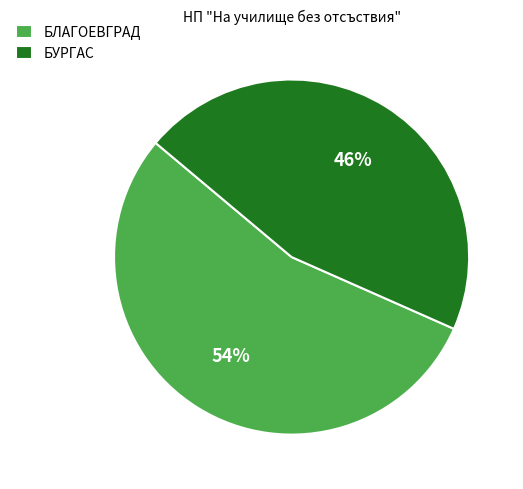

True or false: БЛАГОЕВГРАД accounts for 69% of the total.

False